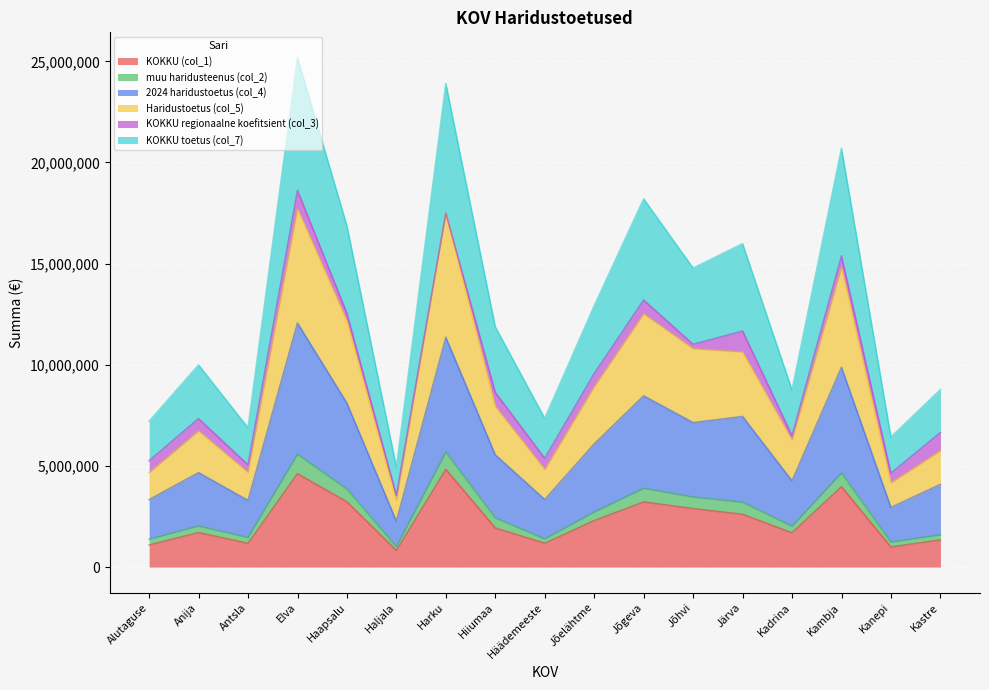

What is the difference between the highest and lowest values at Häädemeeste?

6177987